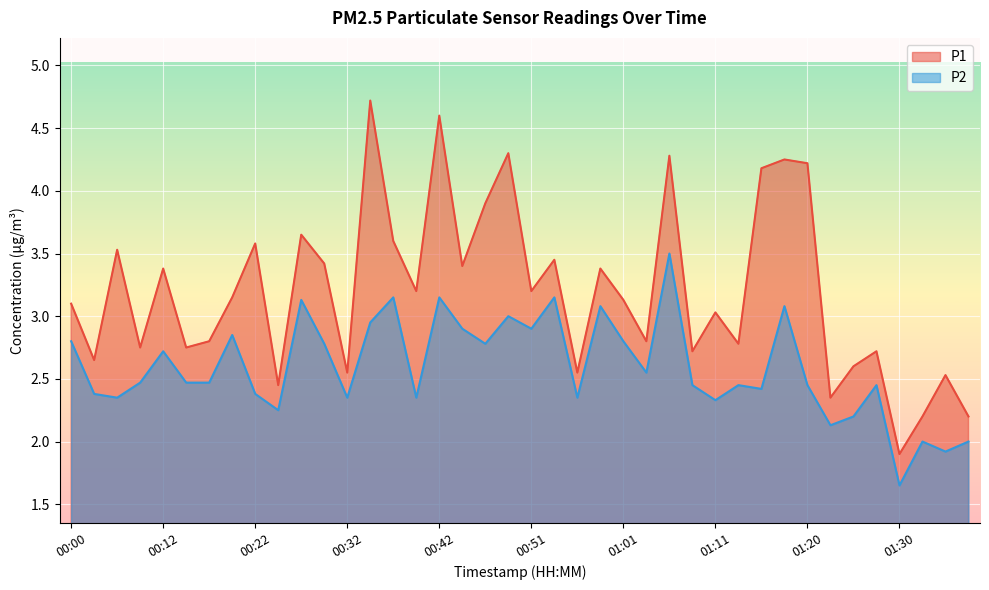

In P1, how many points are higher than both neighbors (excluding endpoints)?

14